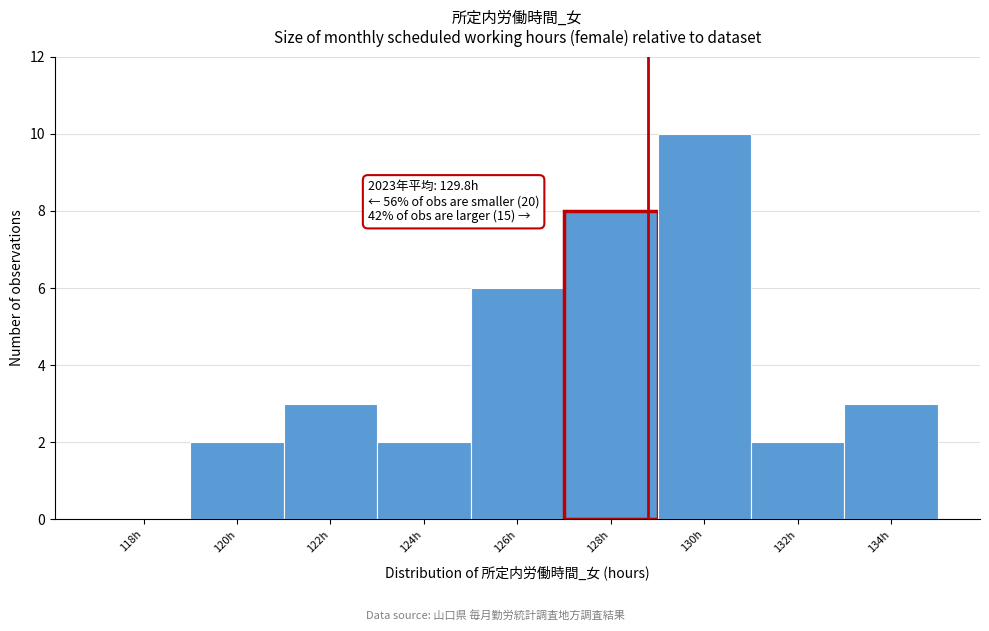

Reading left to right, what are all the values shown in this chart?

118h=0	120h=2	122h=3	124h=2	126h=6	128h=8	130h=10	132h=2	134h=3